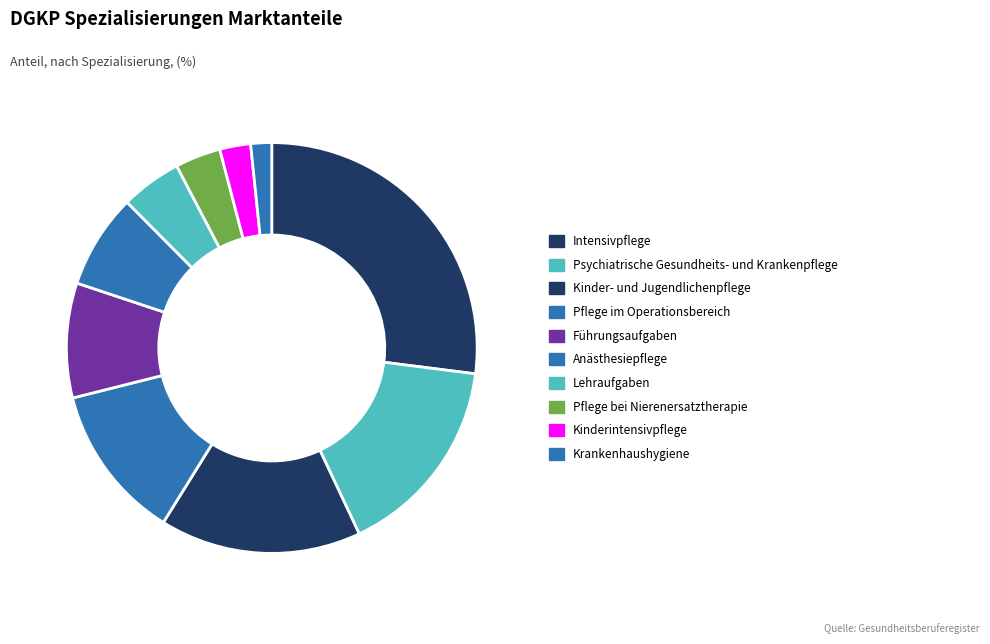

What percentage do Anästhesiepflege and Führungsaufgaben together represent?

16.5%